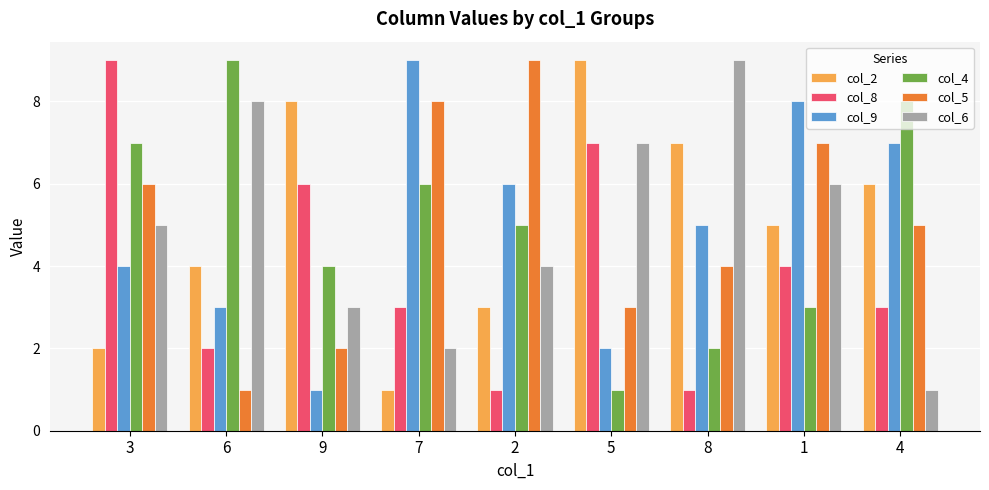

What is the label of the 5th bar from the right?

2